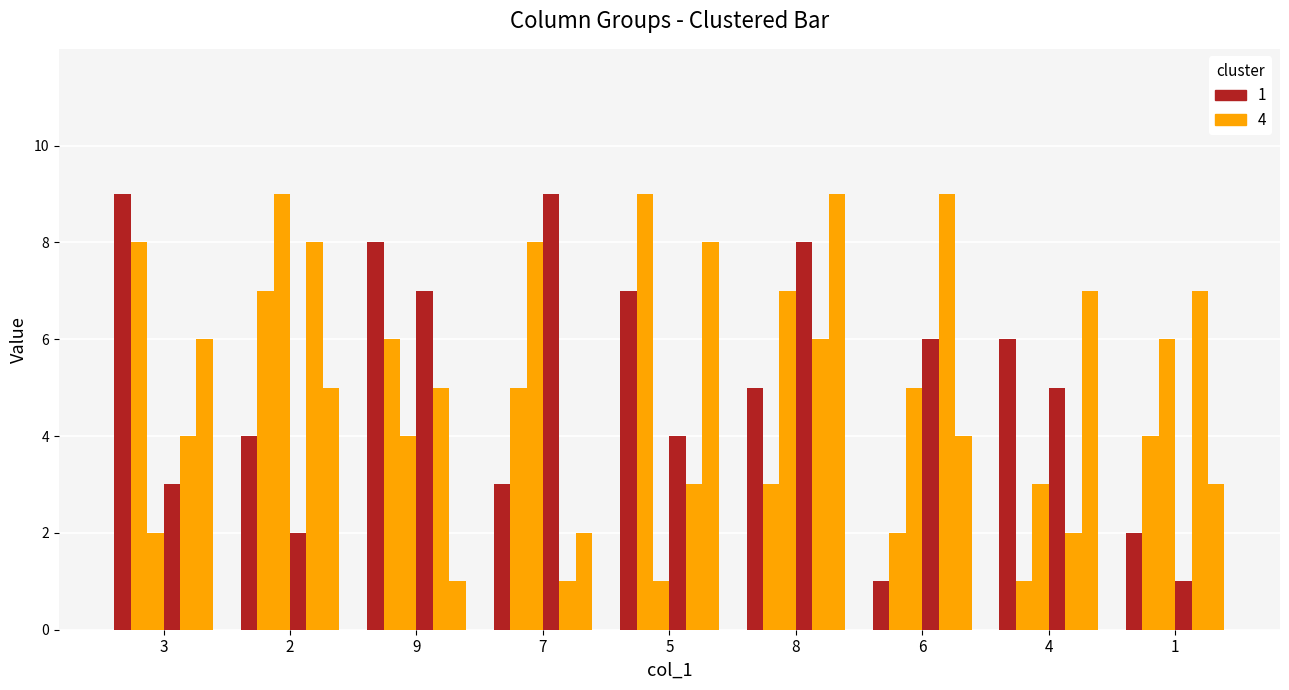

How many categories are shown in the chart?

9